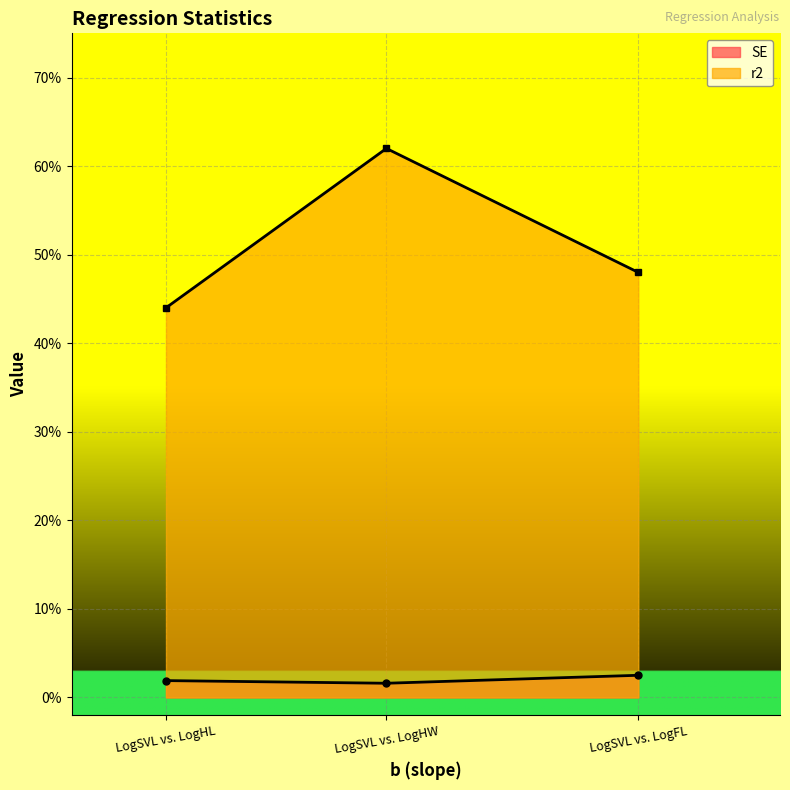

What are all the series names shown in the legend?

SE, r2